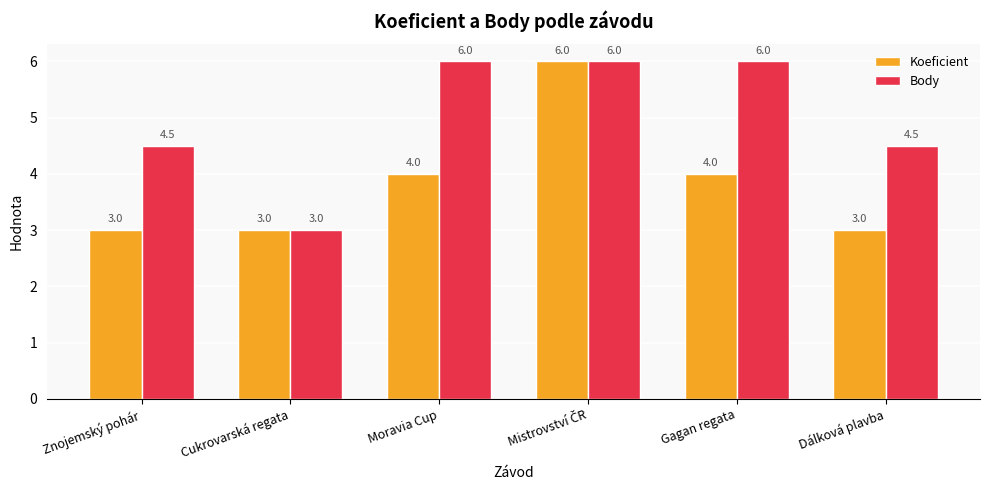

Is the value of Body at Gagan regata greater than the value of Koeficient at Znojemský pohár?

Yes